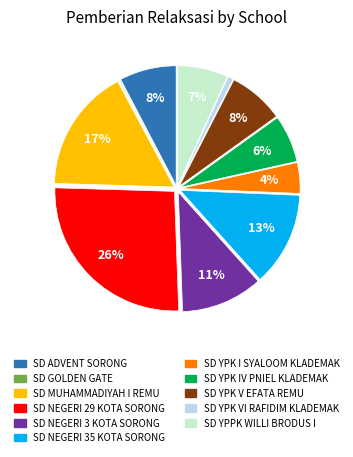

Is the sum of SD NEGERI 3 KOTA SORONG and SD YPPK WILLI BRODUS I greater than half?

No